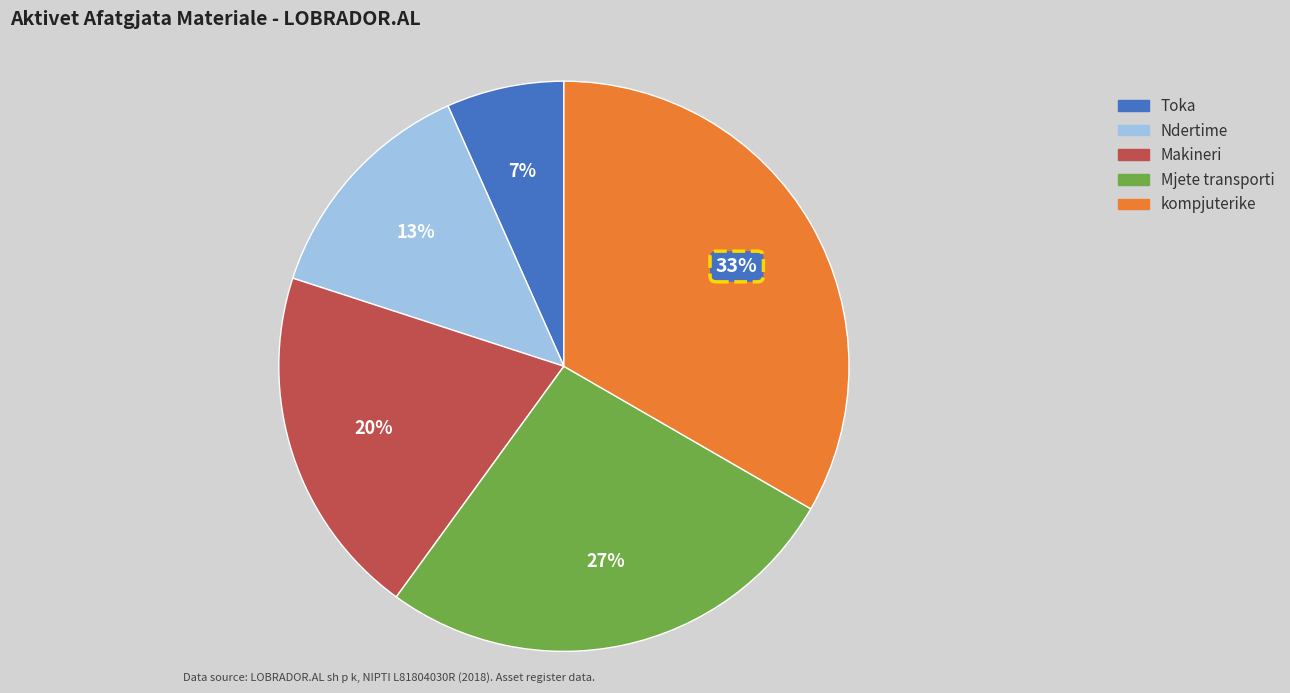

True or false: Toka accounts for 7% of the total.

True